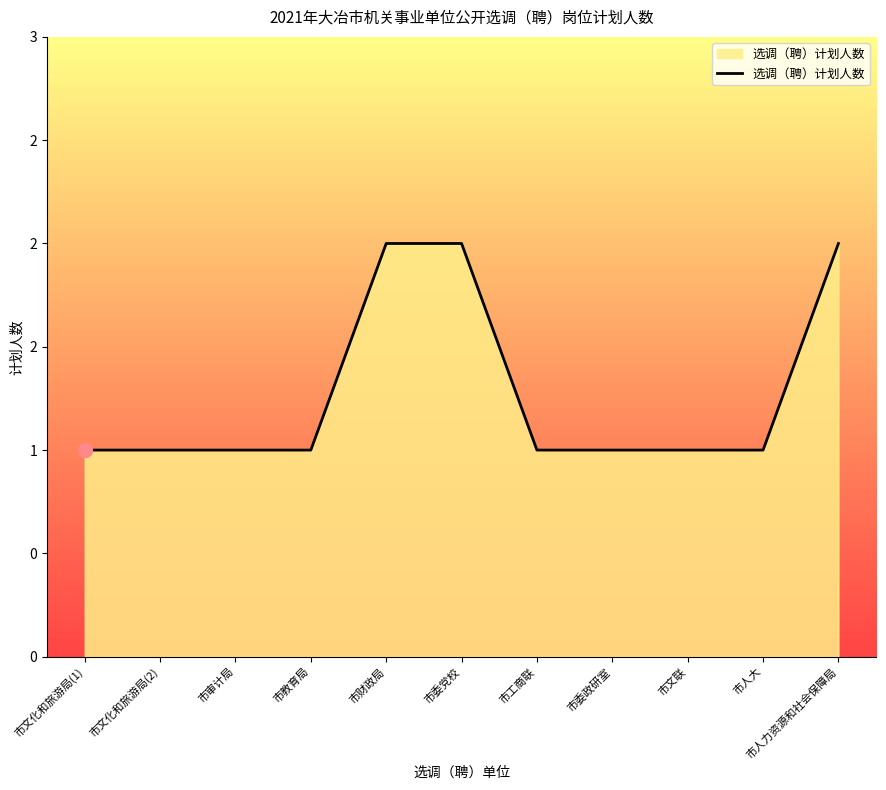

Read the value at 市文化和旅游局(1).

1